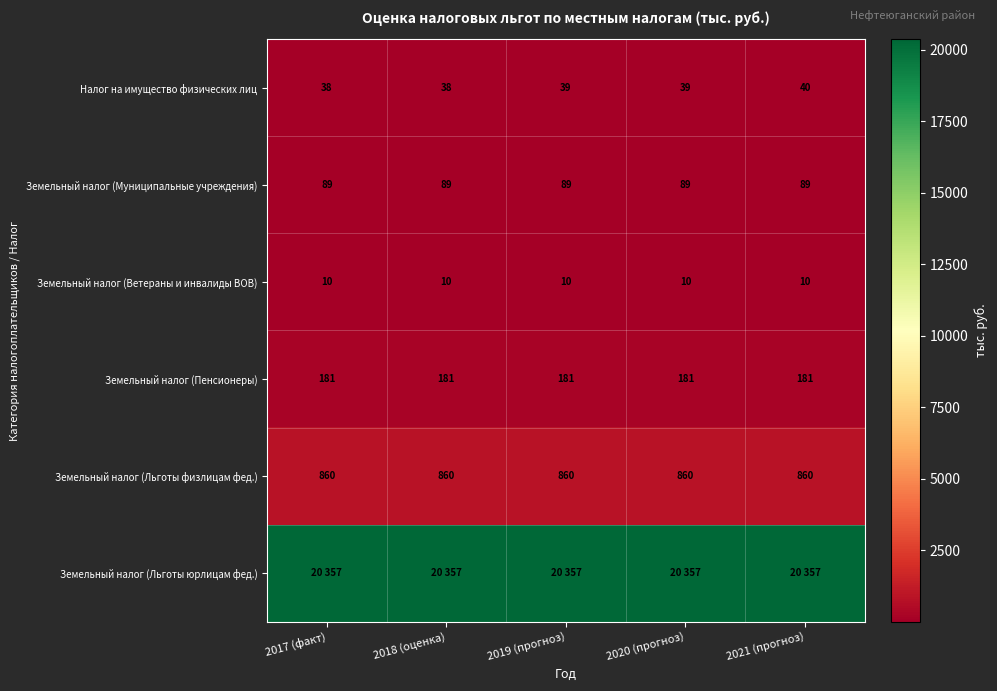

What is the lowest value of the Земельный налог (Муниципальные учреждения) series?

89